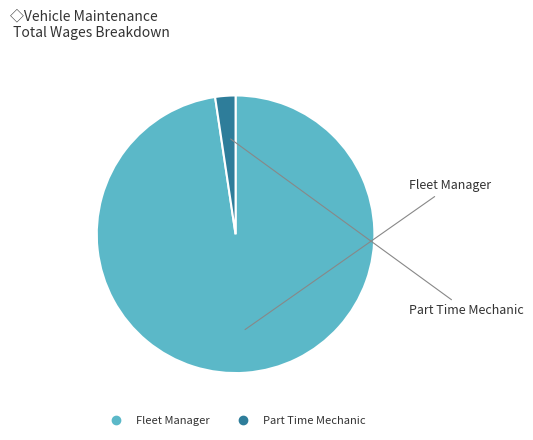

Between Fleet Manager and Part Time Mechanic, which is larger?

Fleet Manager